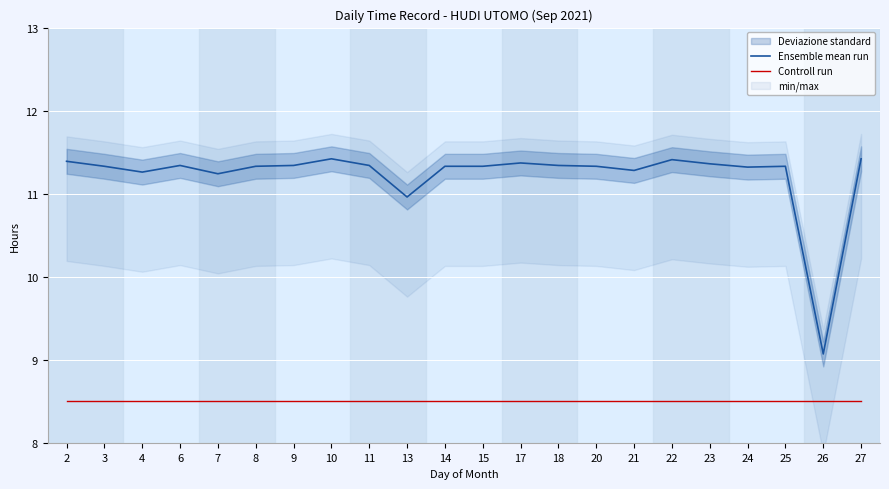

Which series changed the most between 14 and 18?

Ensemble mean run